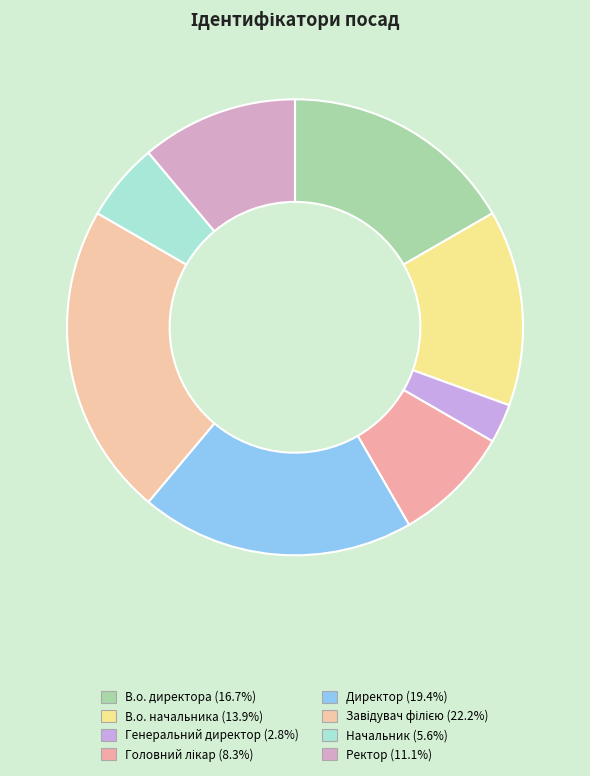

What percentage is NOT represented by В.о. директора?

83.3%